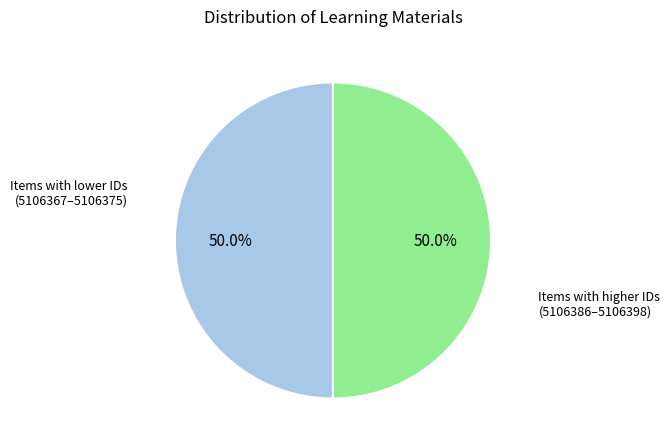

To the nearest percent, what is the average slice percentage?

50%